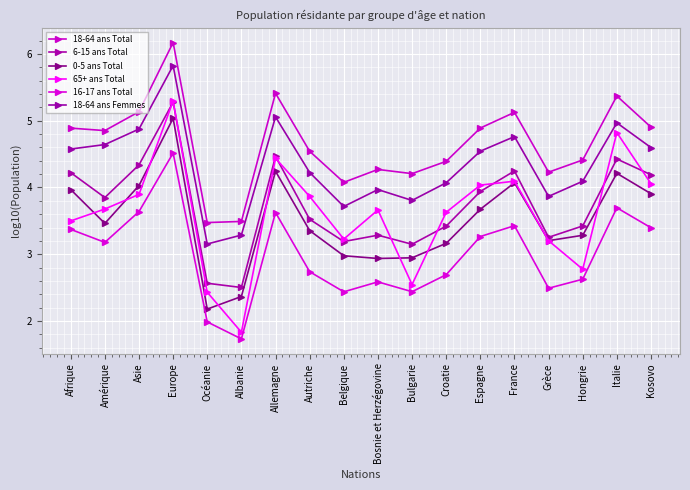

How many interior local peaks does the 65+ ans Total series have?

5